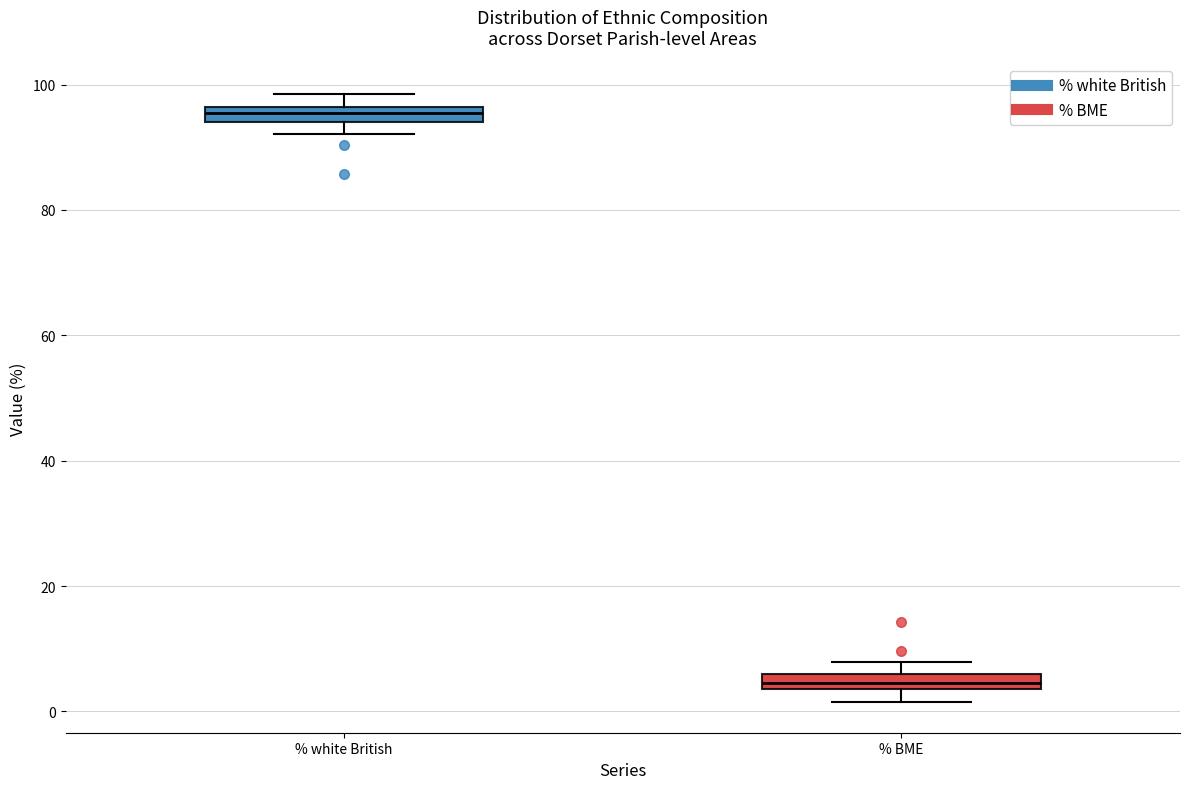

Which box's median line is the lowest?

% BME